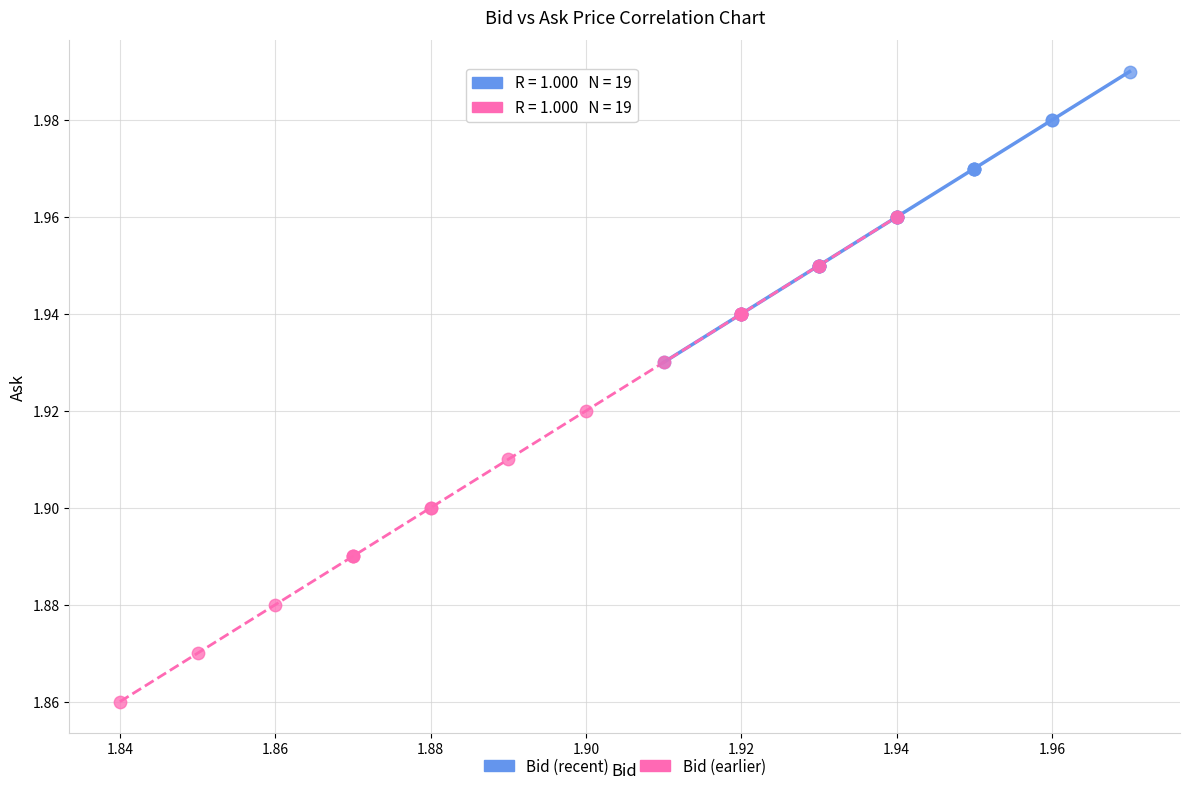

What are all the series names shown in the legend?

Bid (recent), Bid (earlier)